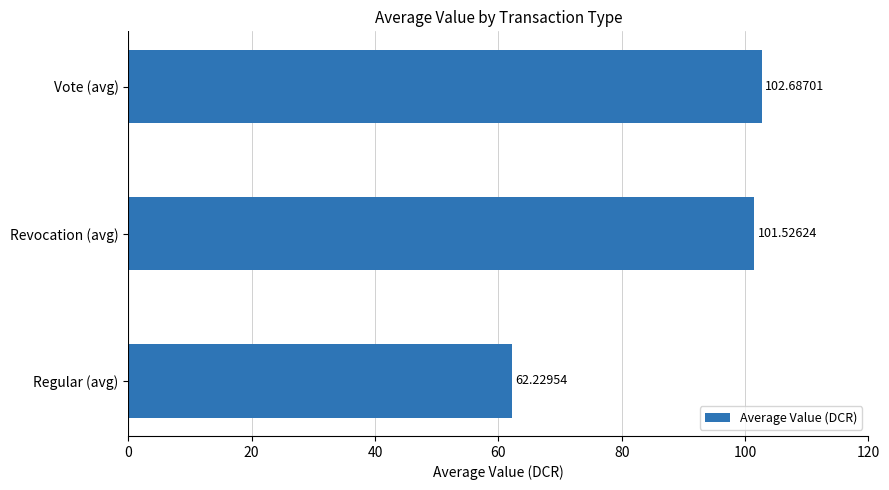

Does the chart contain stacked bars?

No